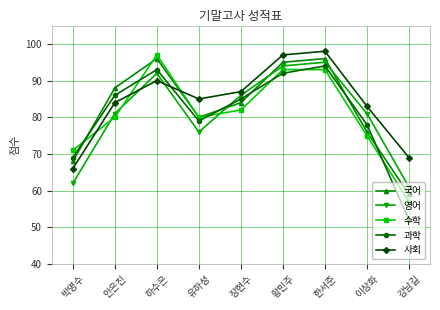

What is the label of the 5th point from the right?

장현수